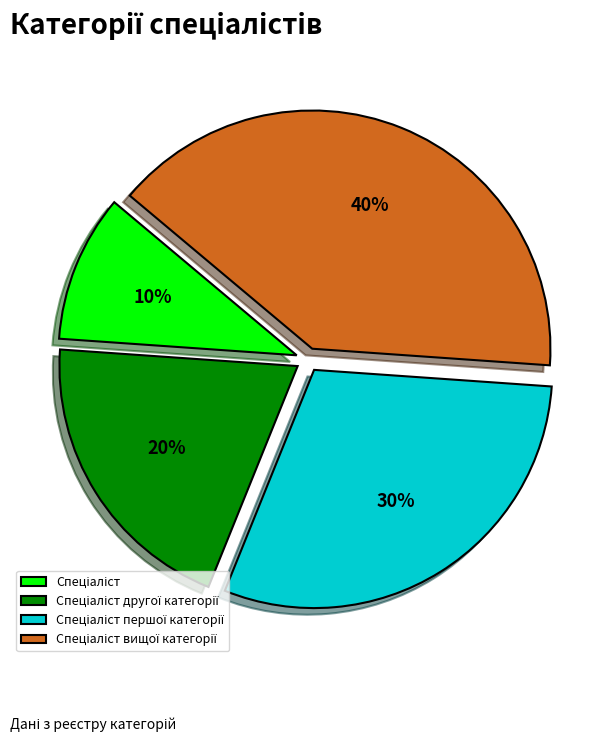

To the nearest percent, what is the average slice percentage?

25%